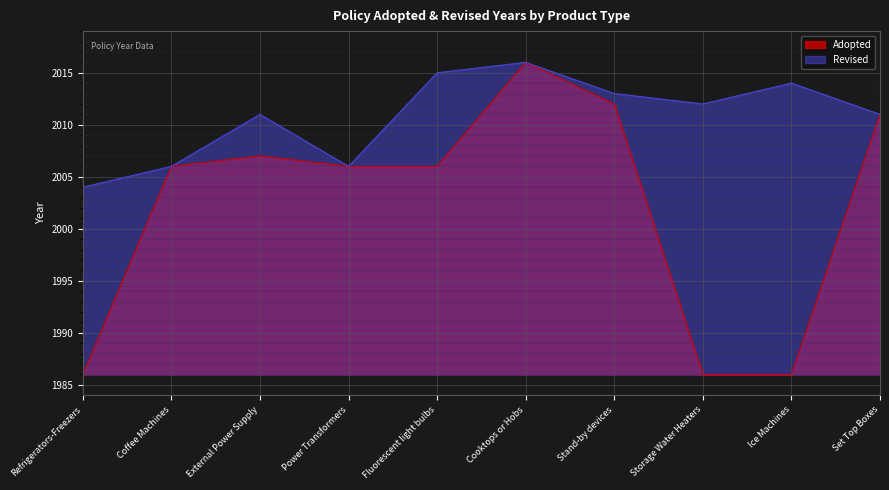

What is the label of the 2nd point from the right?

Ice Machines